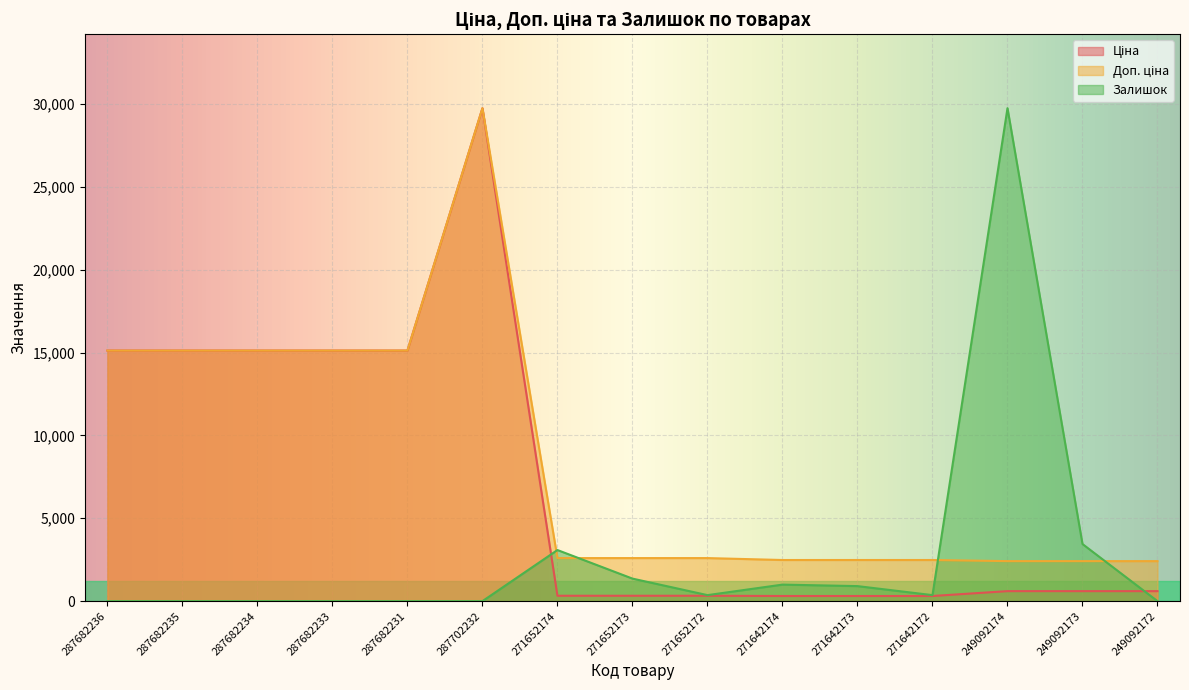

Rank the series at 249092172 from lowest to highest value.

Залишок, Ціна, Доп. ціна